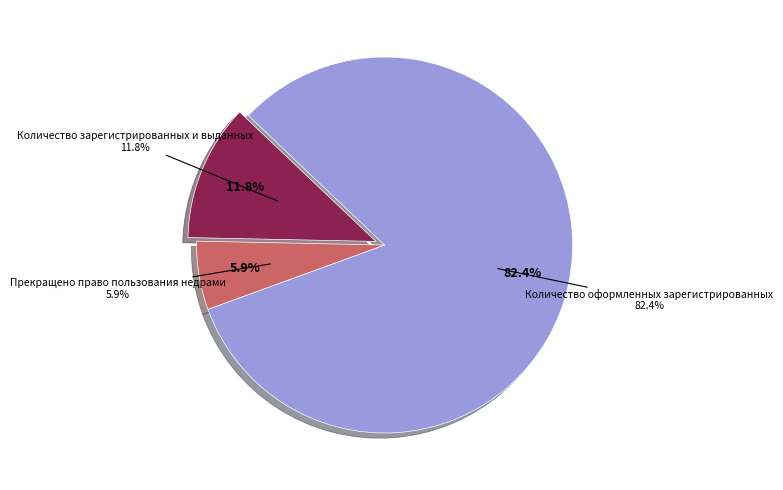

What percentage is the Прекращено право пользования недрами slice, to the nearest percent?

6%